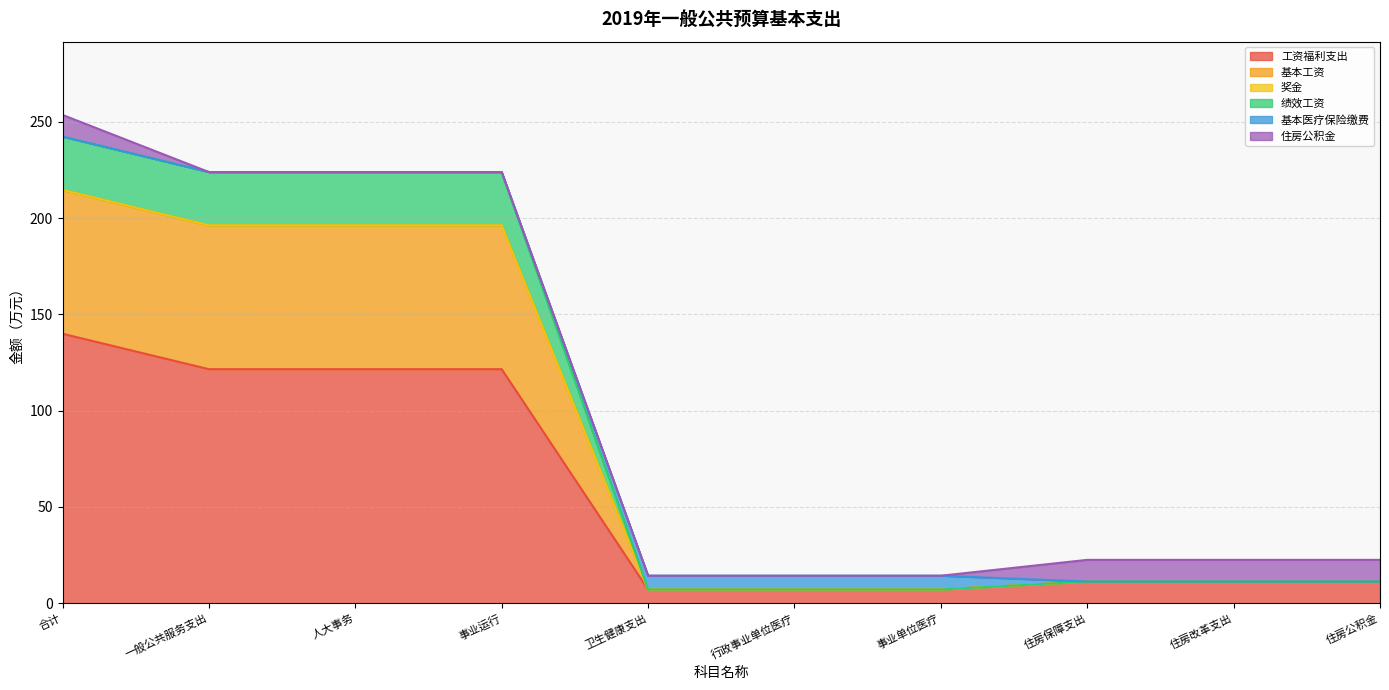

What position from the right is 人大事务?

8